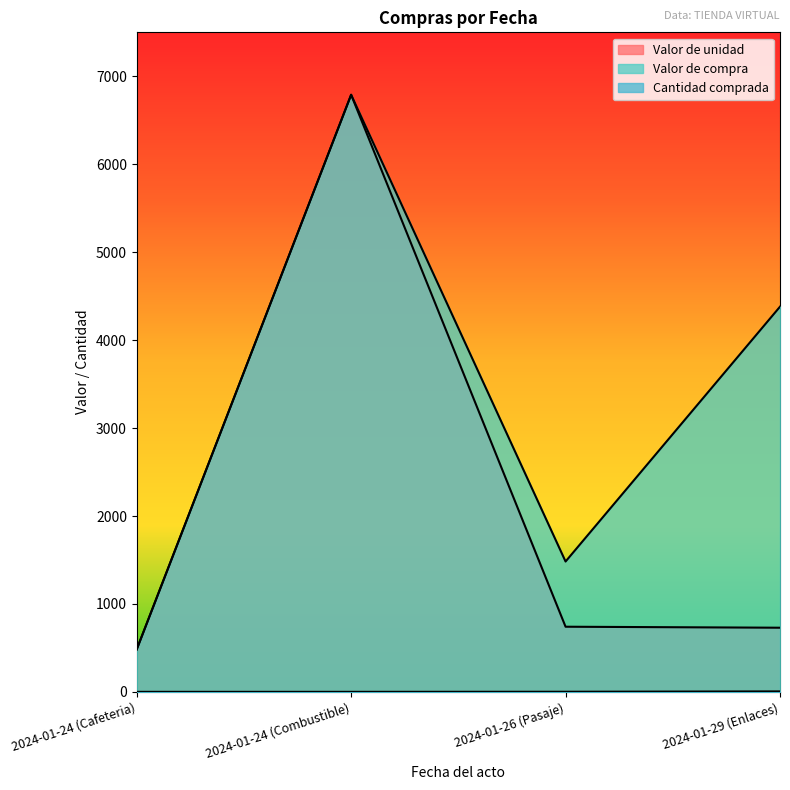

What is the spread (max minus min) of values at 2024-01-26 (Pasaje)?

1480.8